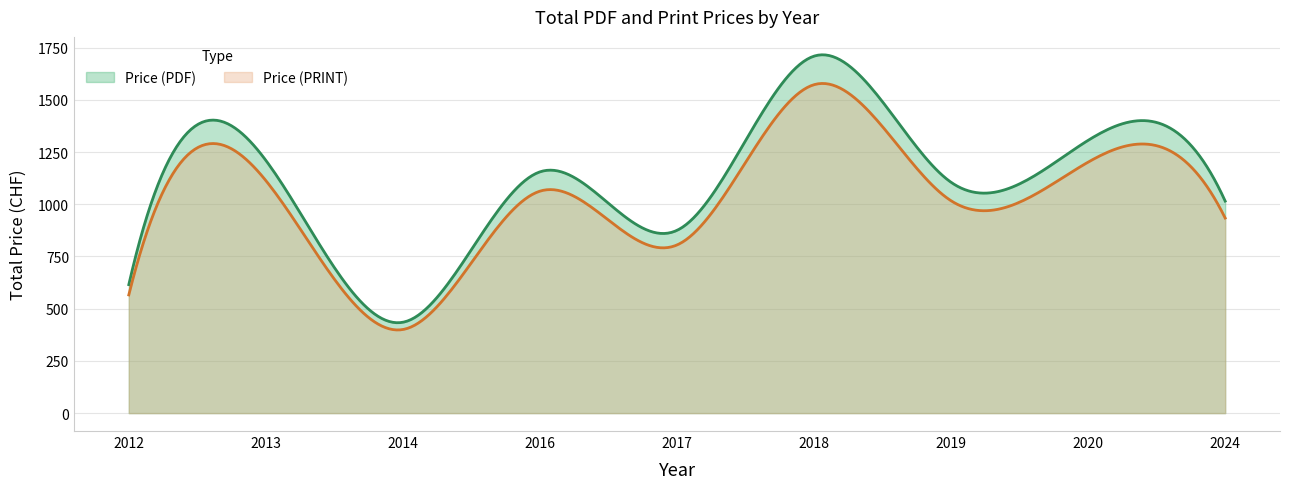

True or false: Price (PRINT) and Price (PDF) intersect in this chart.

False